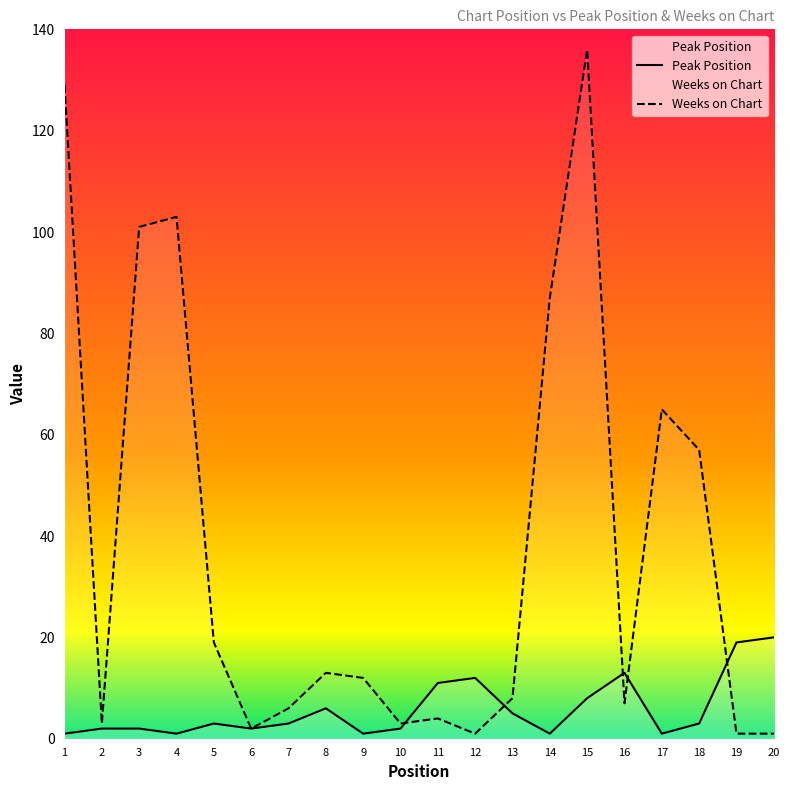

True or false: Peak Position has a value of 6 at 8.

True